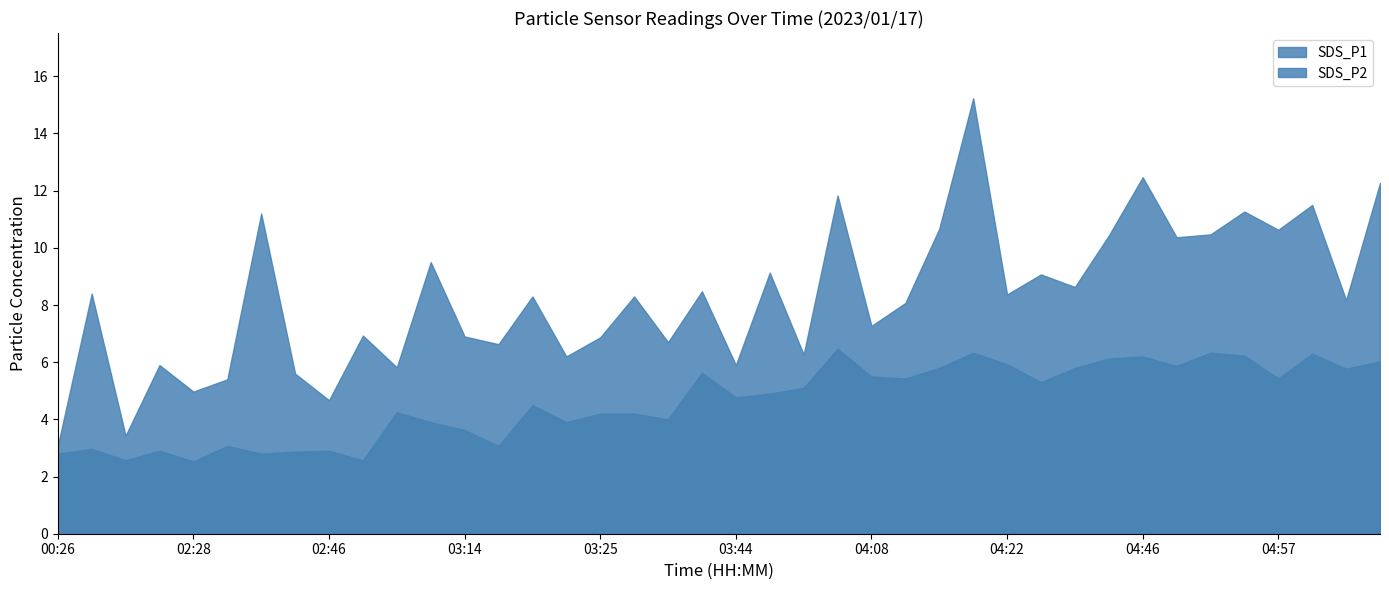

Between 04:11 and 04:22, which series saw the biggest shift?

SDS_P2